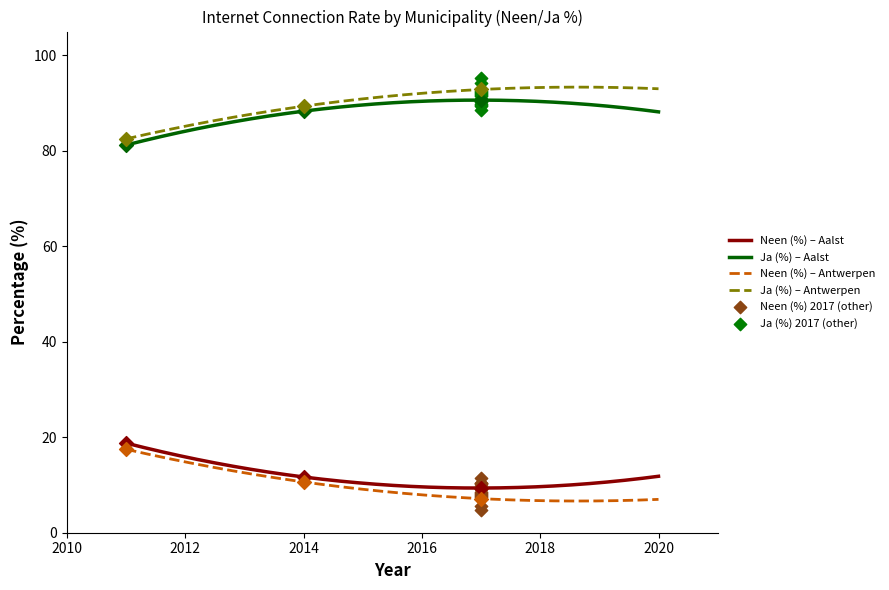

True or false: Neen (%) – Antwerpen and Ja (%) – Aalst cross at least once.

False